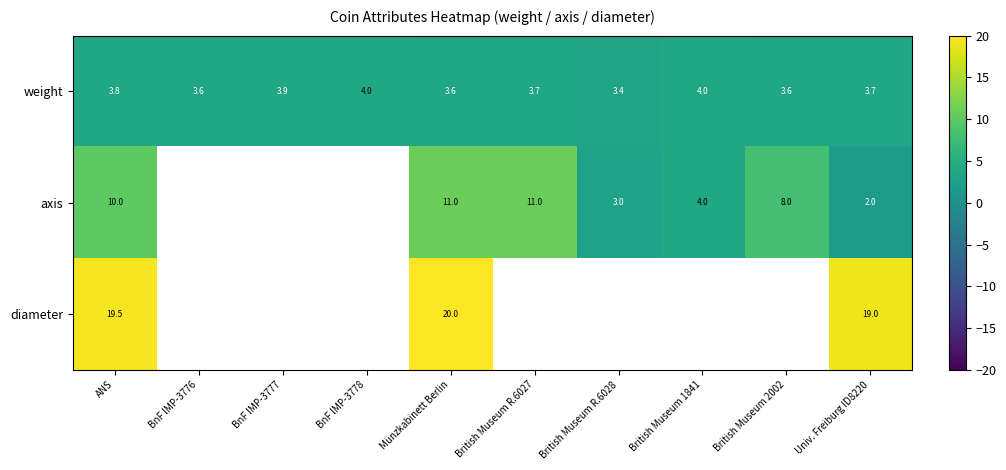

Which category has the highest value across all series?

Münzkabinett Berlin